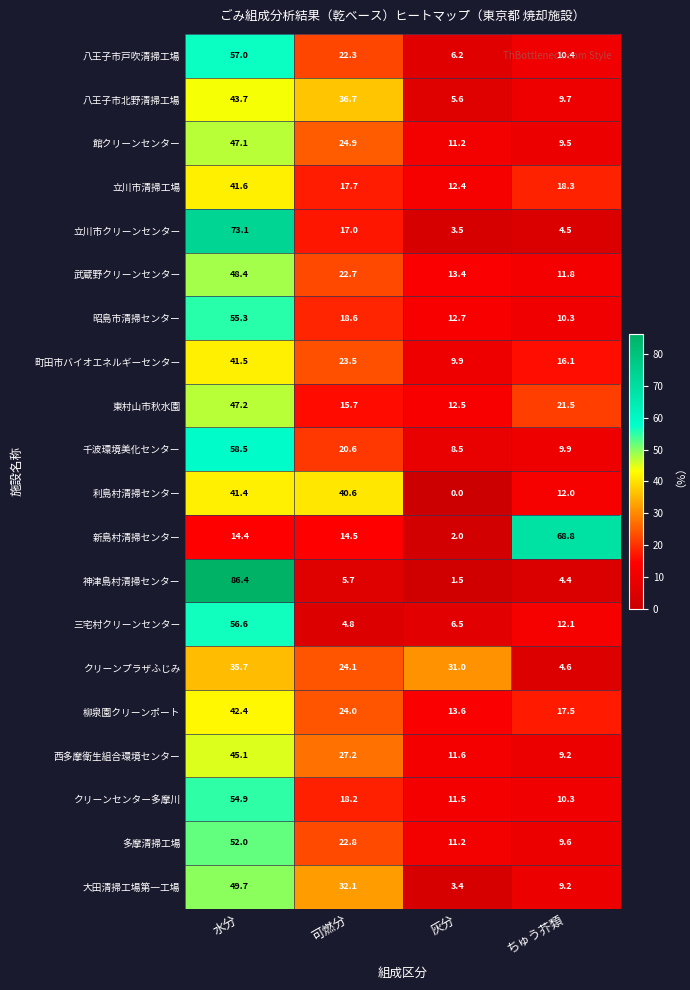

Which category has the lowest value across all series?

灰分